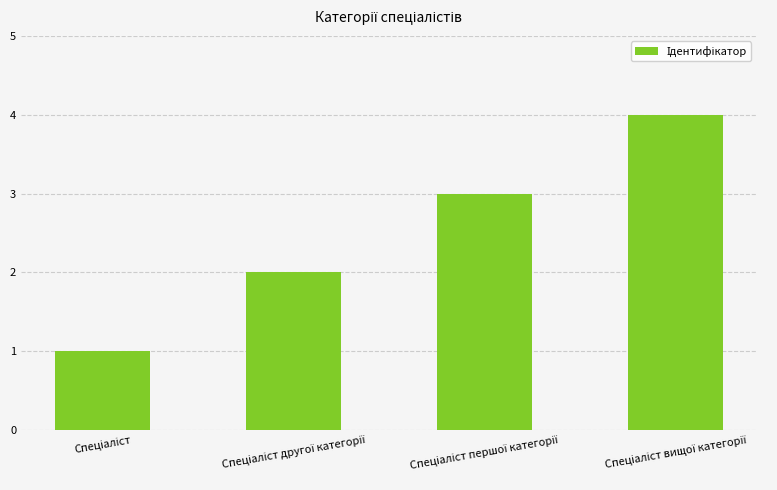

What is the difference between the second highest and minimum values?

2